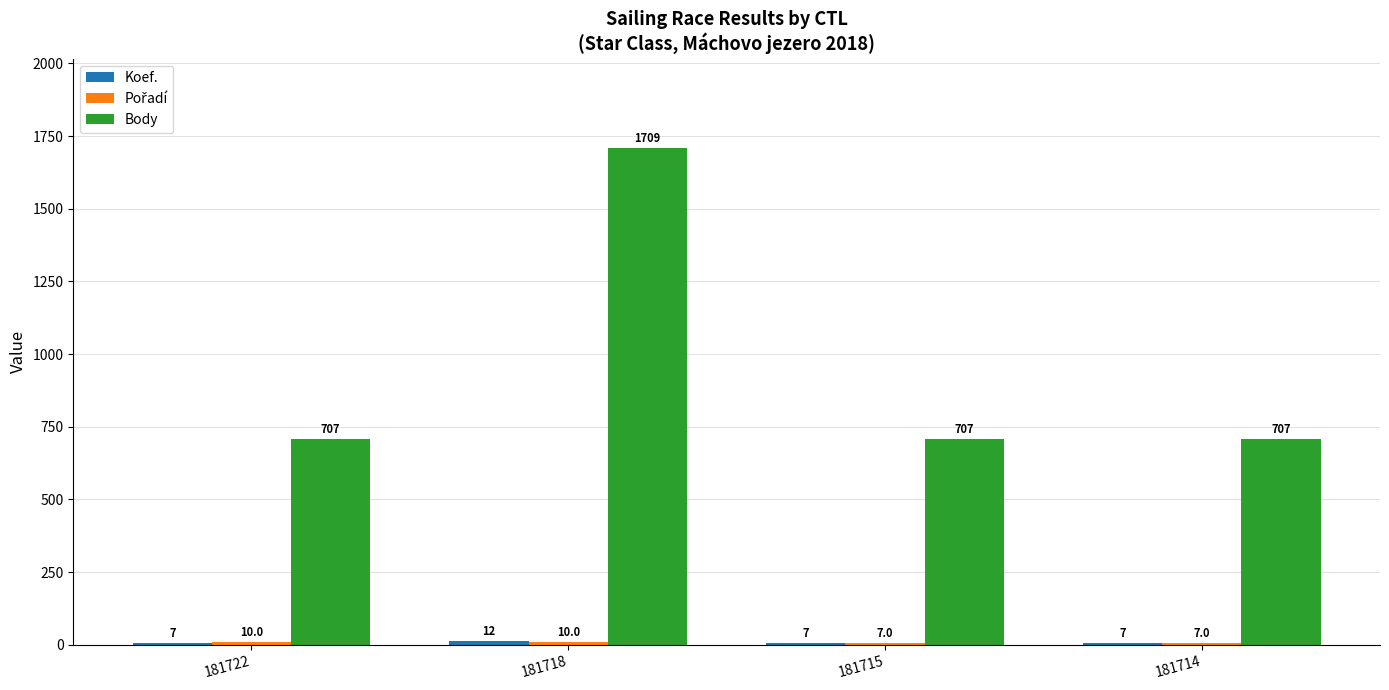

What is the total value across all series at 181718?

1731